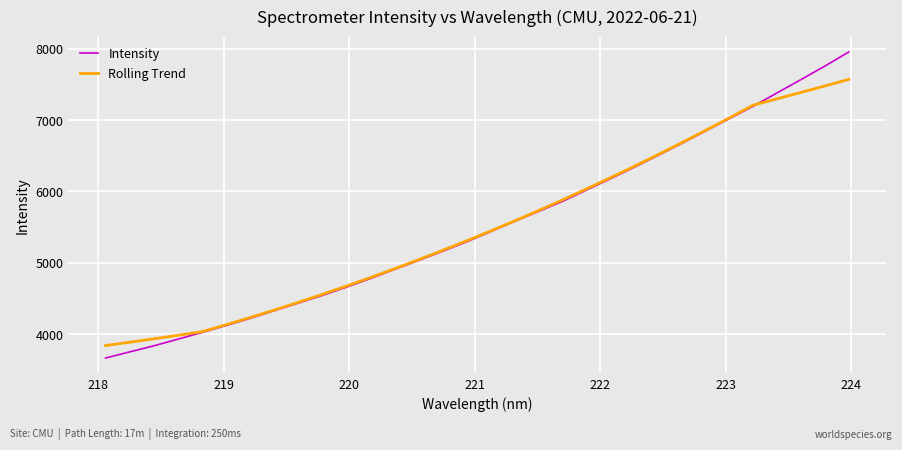

Which series has the widest spread of values?

Intensity